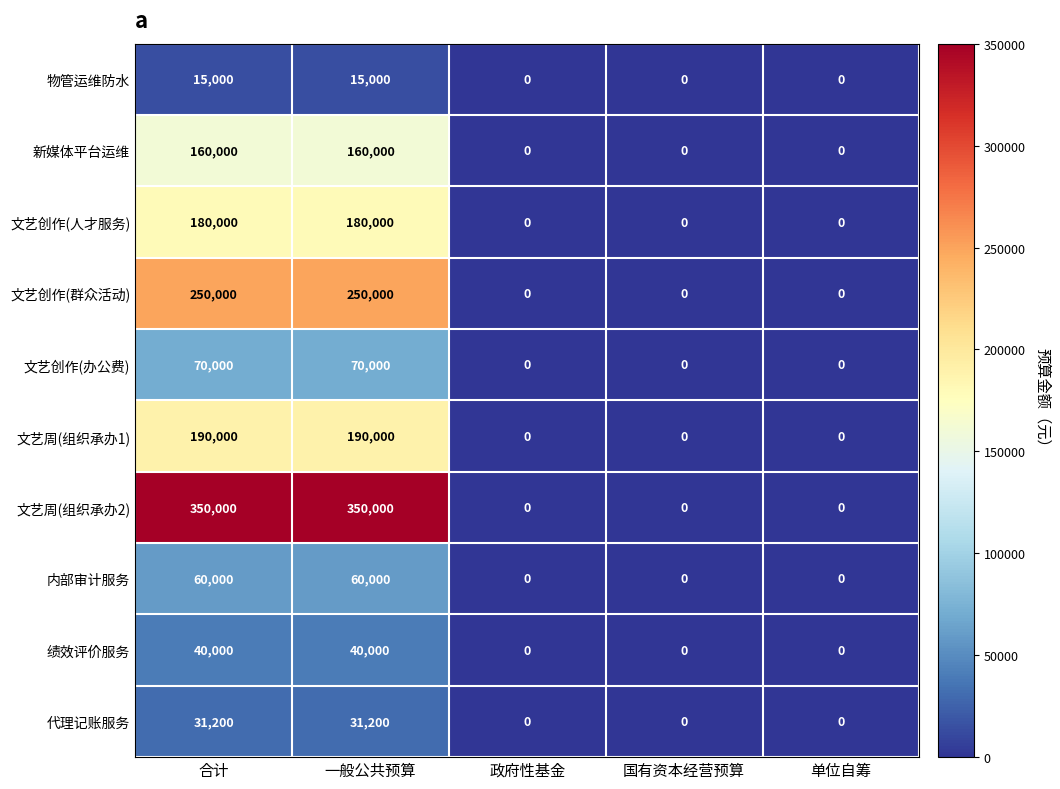

Rank the series by their maximum value, from lowest to highest.

物管运维防水, 代理记账服务, 绩效评价服务, 内部审计服务, 文艺创作(办公费), 新媒体平台运维, 文艺创作(人才服务), 文艺周(组织承办1), 文艺创作(群众活动), 文艺周(组织承办2)